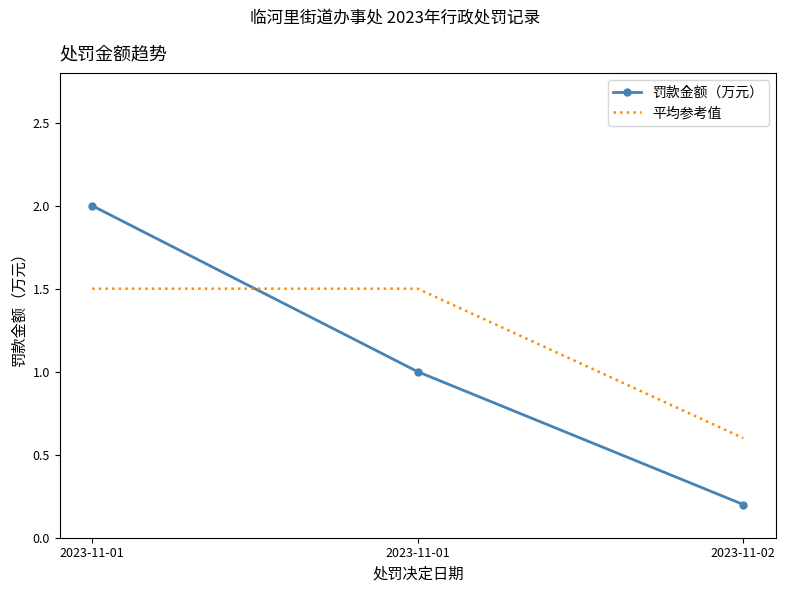

What is the total value across all series at 2023-11-01?

3.5